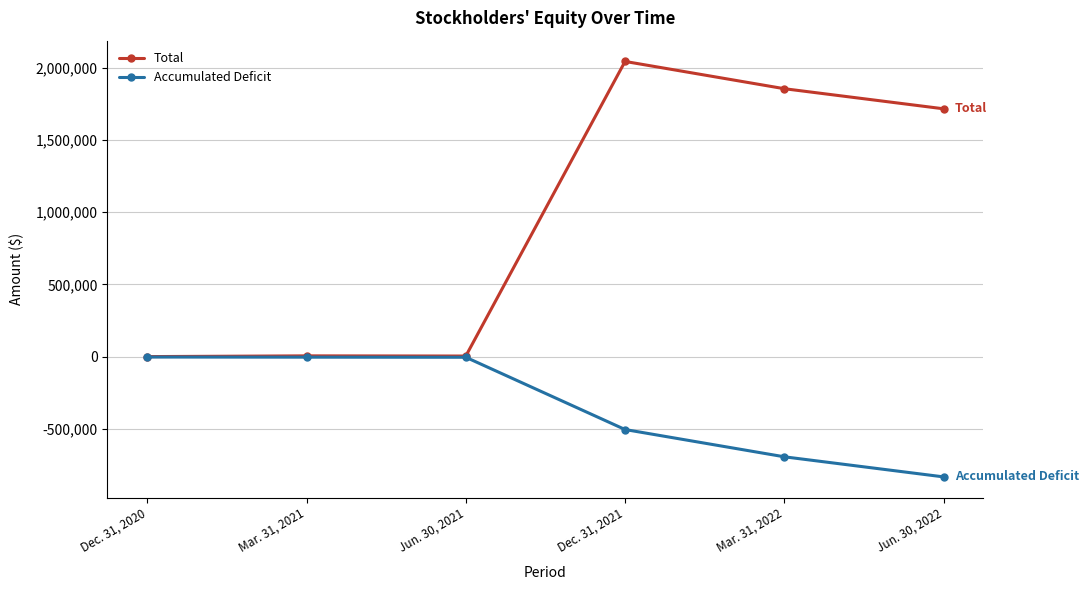

What is the label of the 2nd point from the left?

Mar. 31, 2021